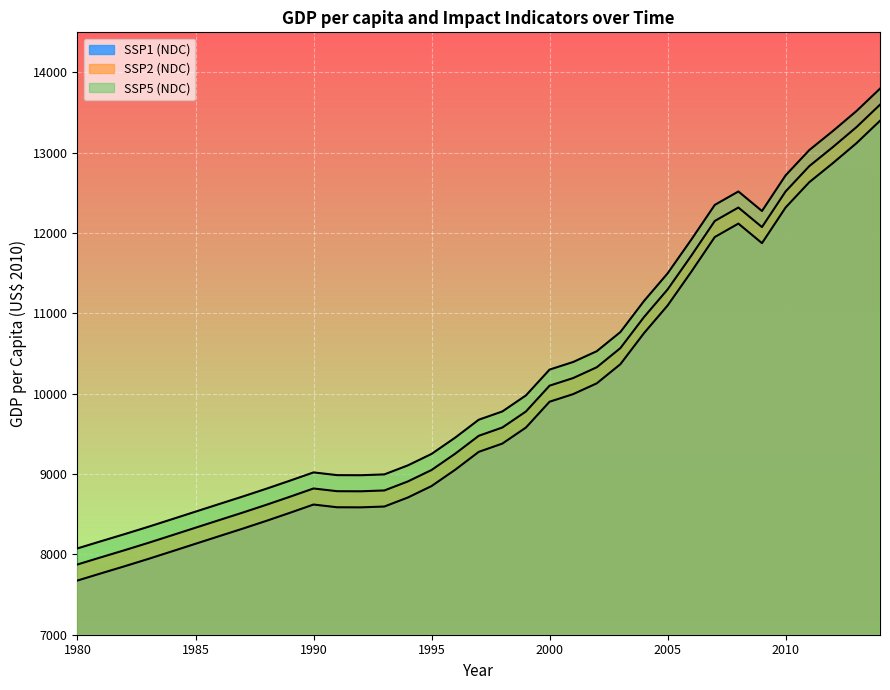

At which label is SSP5 (NDC) closest to 10937?

2003